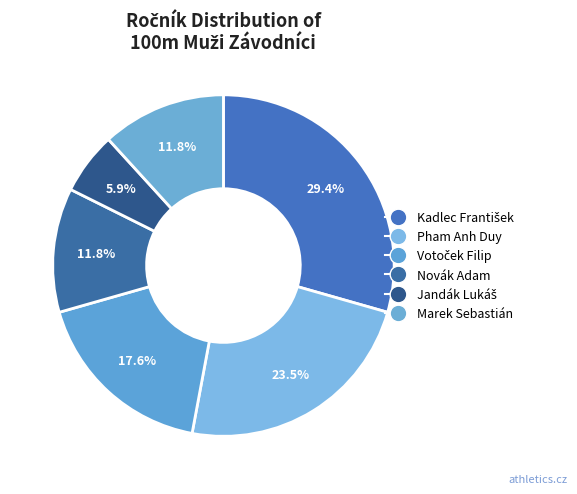

How many segments does this pie chart have?

6